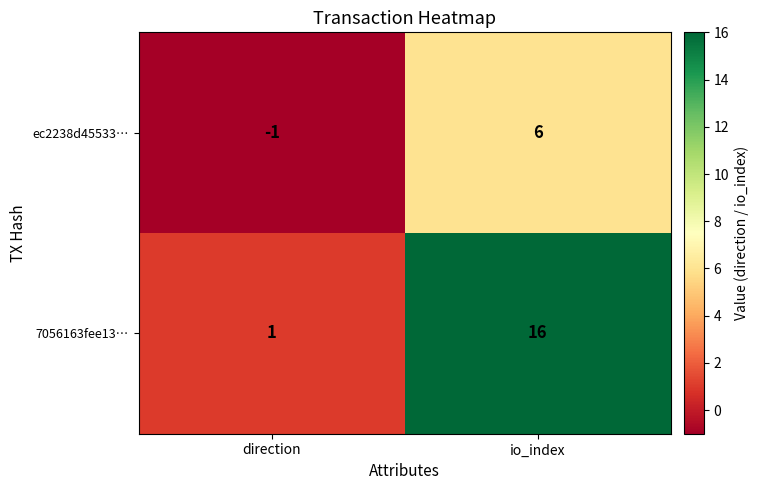

What is the total value across all series at io_index?

22